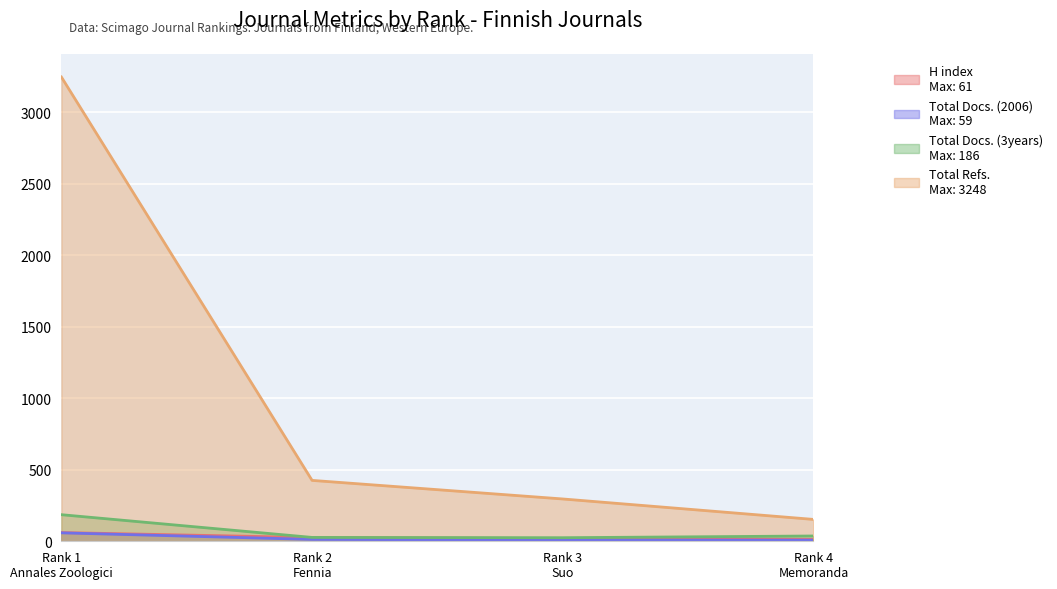

How many data points does each series have?

4